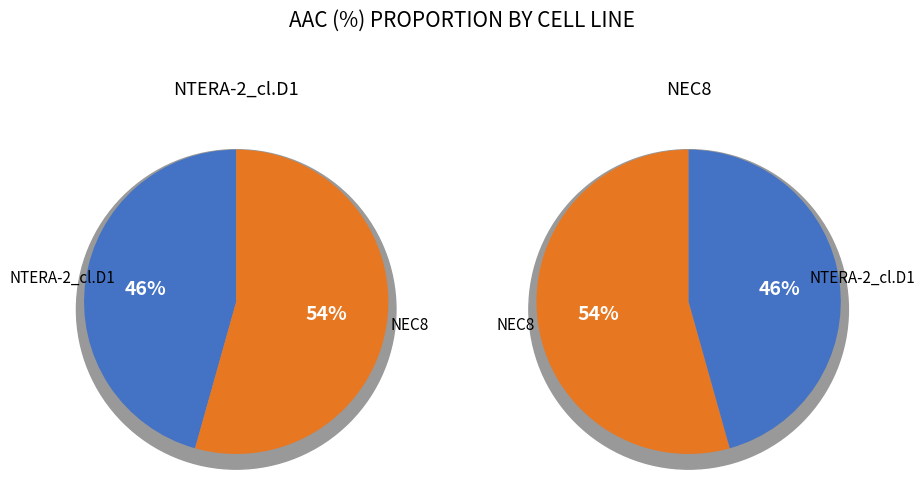

What is the total percentage of NEC8 and NTERA-2_cl.D1?

100.0%